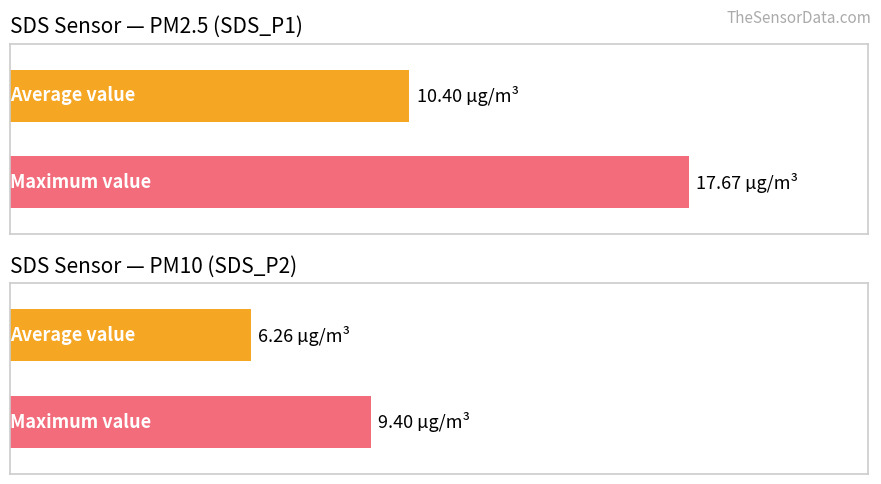

Which series has the largest range (max minus min)?

SDS_P1